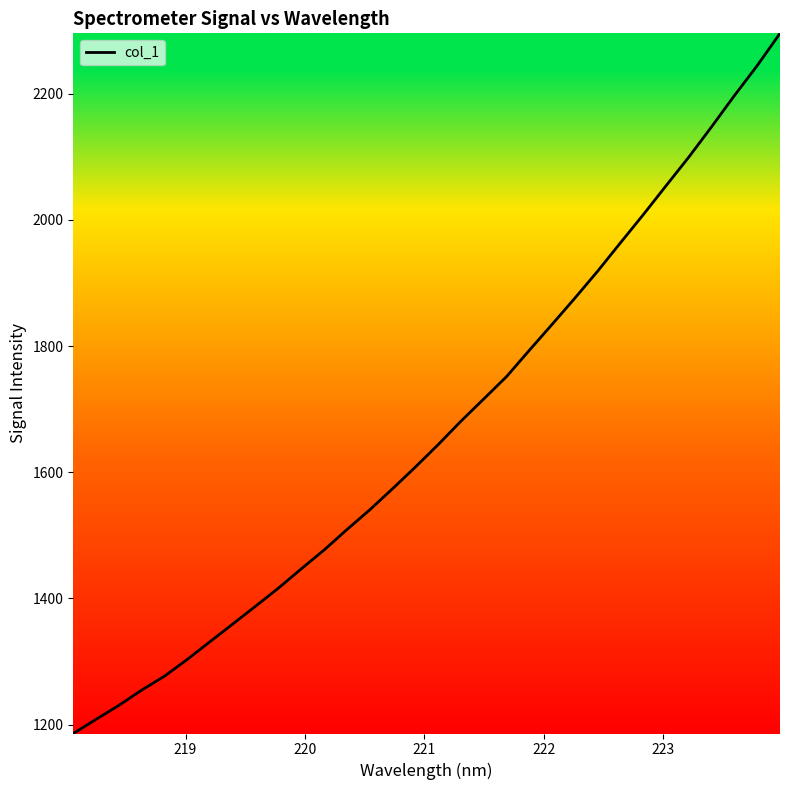

What is the smallest value displayed?

1186.0